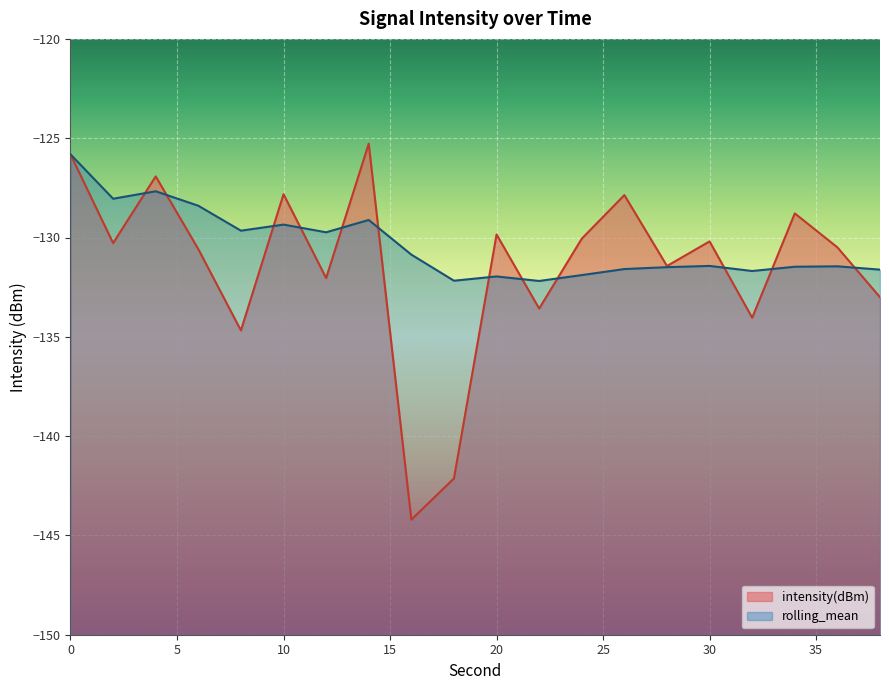

What is the value of the intensity(dBm) point at the 4th from the left?

-130.6